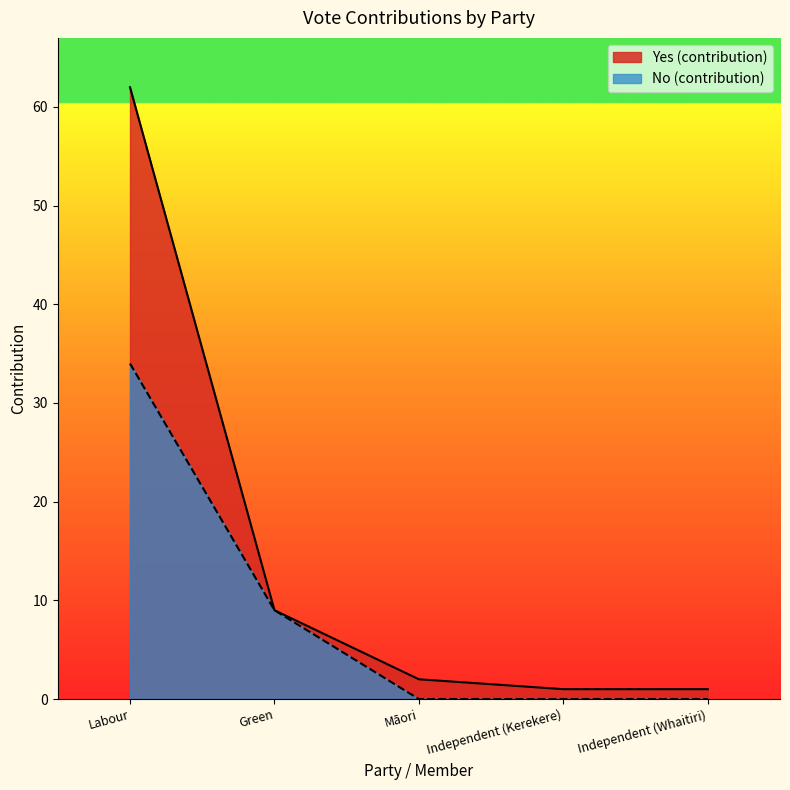

What is the value of the Yes (contribution) point at the 4th from the left?

1